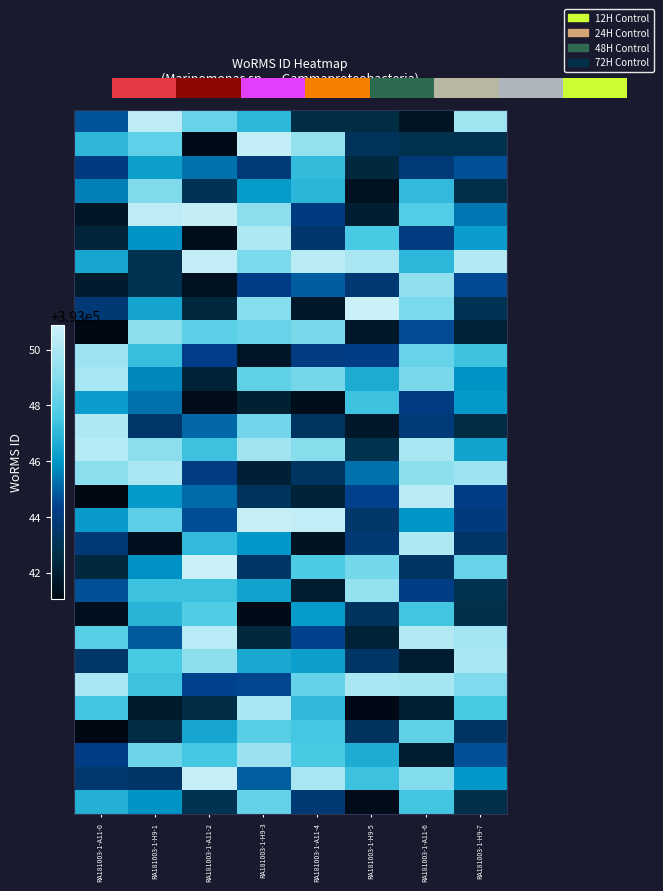

What is the greatest value displayed?

393050.9